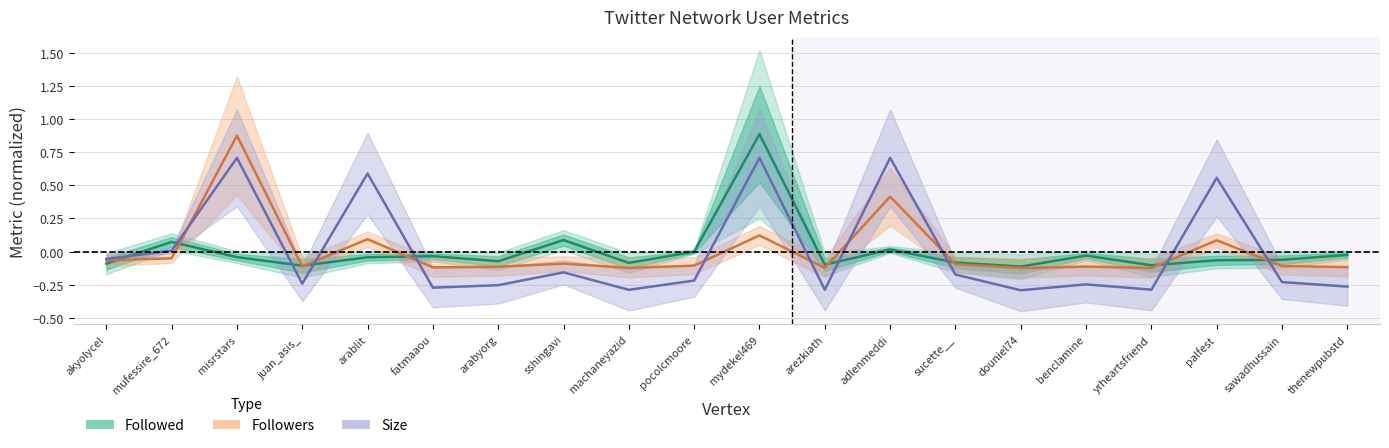

What is the highest value of the Followers series?

0.9